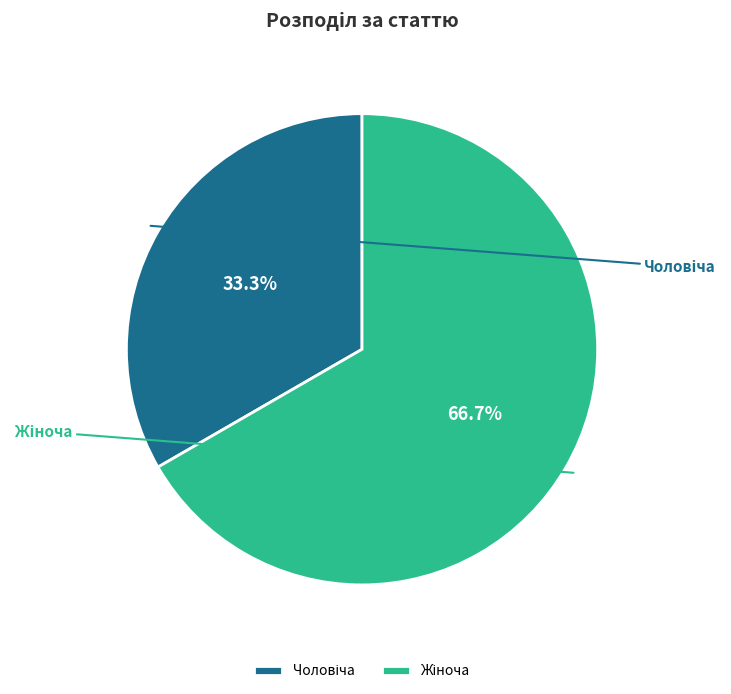

What percentage is the Жіноча slice, to the nearest percent?

67%